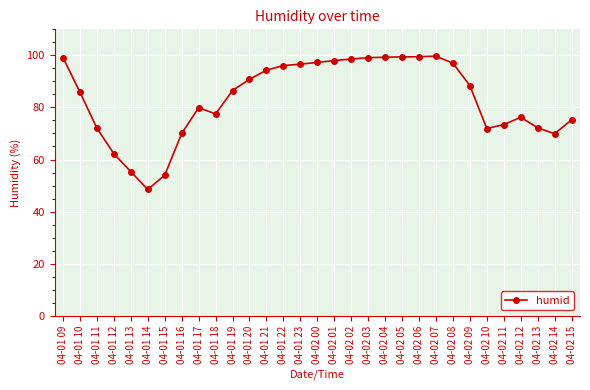

What is the label of the 28th point from the left?

04-02 12